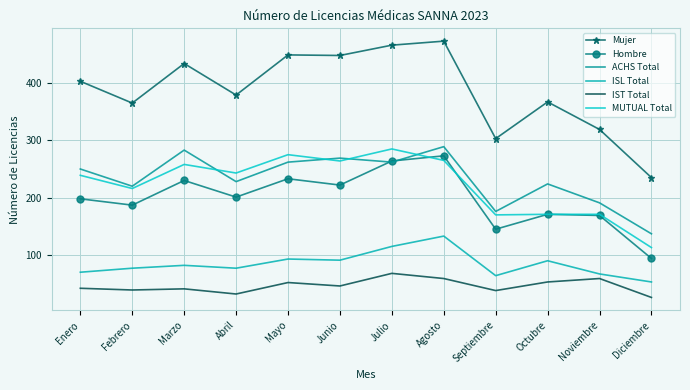

True or false: ACHS Total and IST Total cross at least once.

False